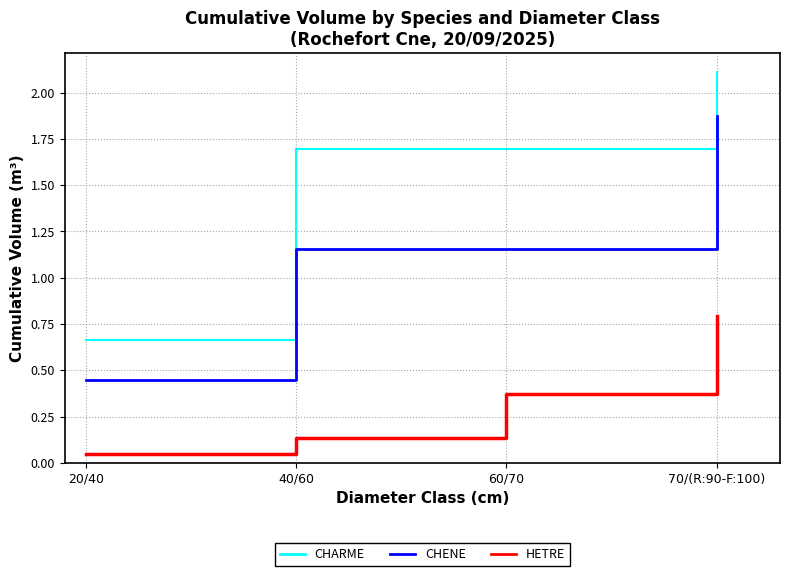

How many categories are shown in the chart?

4